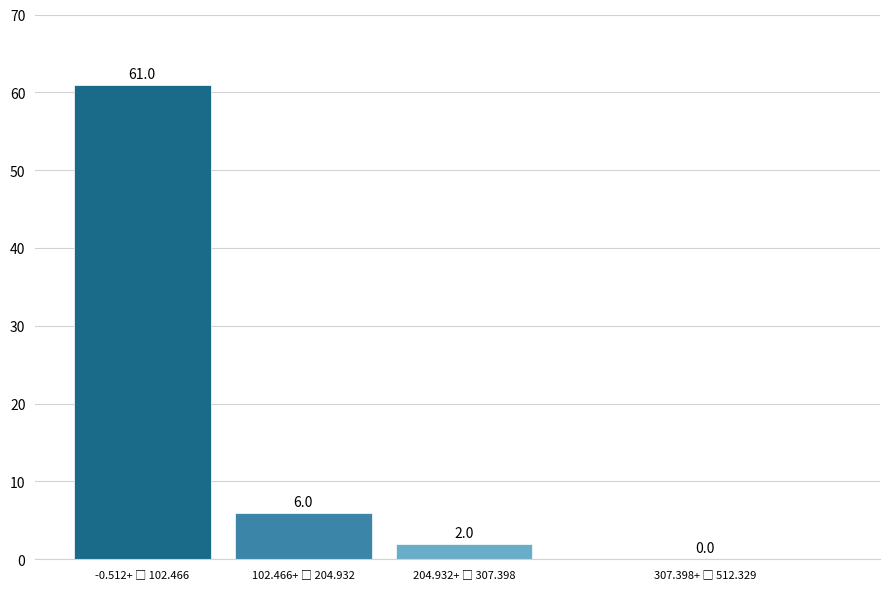

What is the maximum value shown in the chart?

61